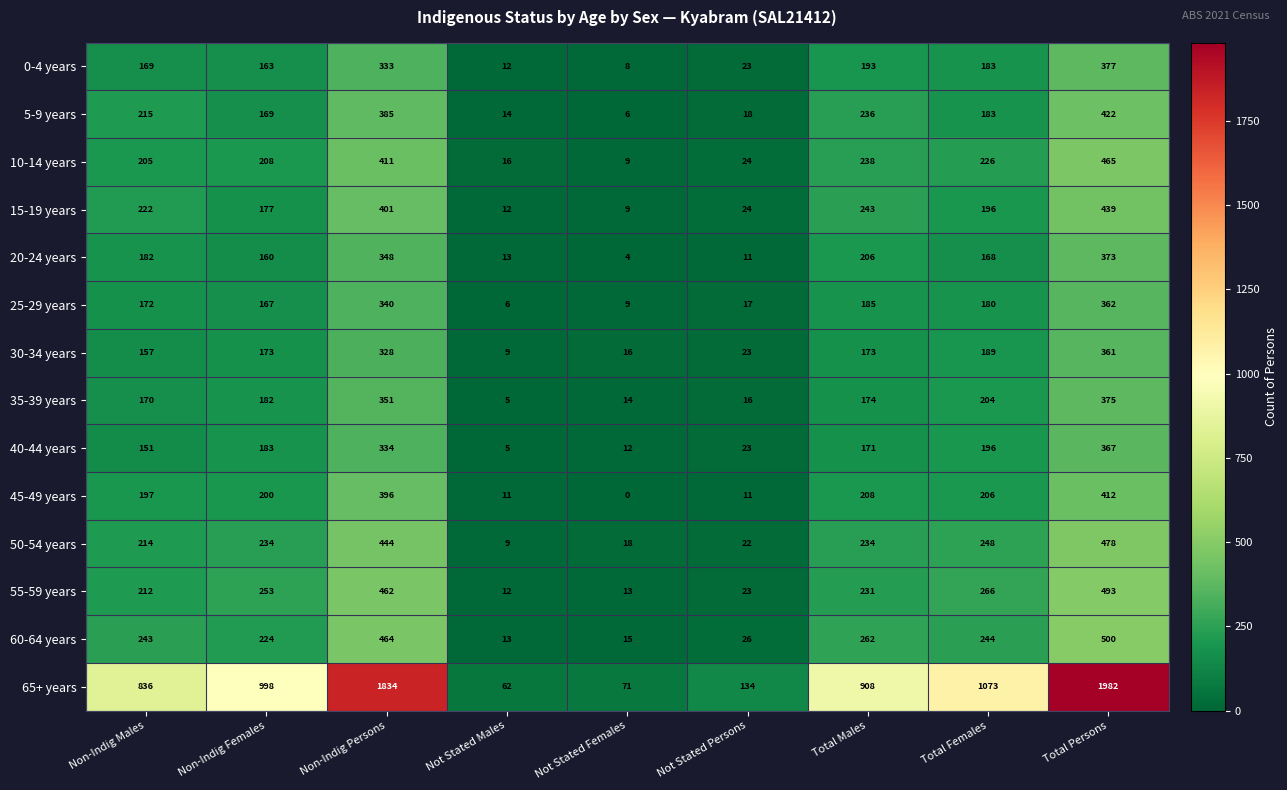

Which series changed the most between Non-Indig Males and Total Females?

65+ years